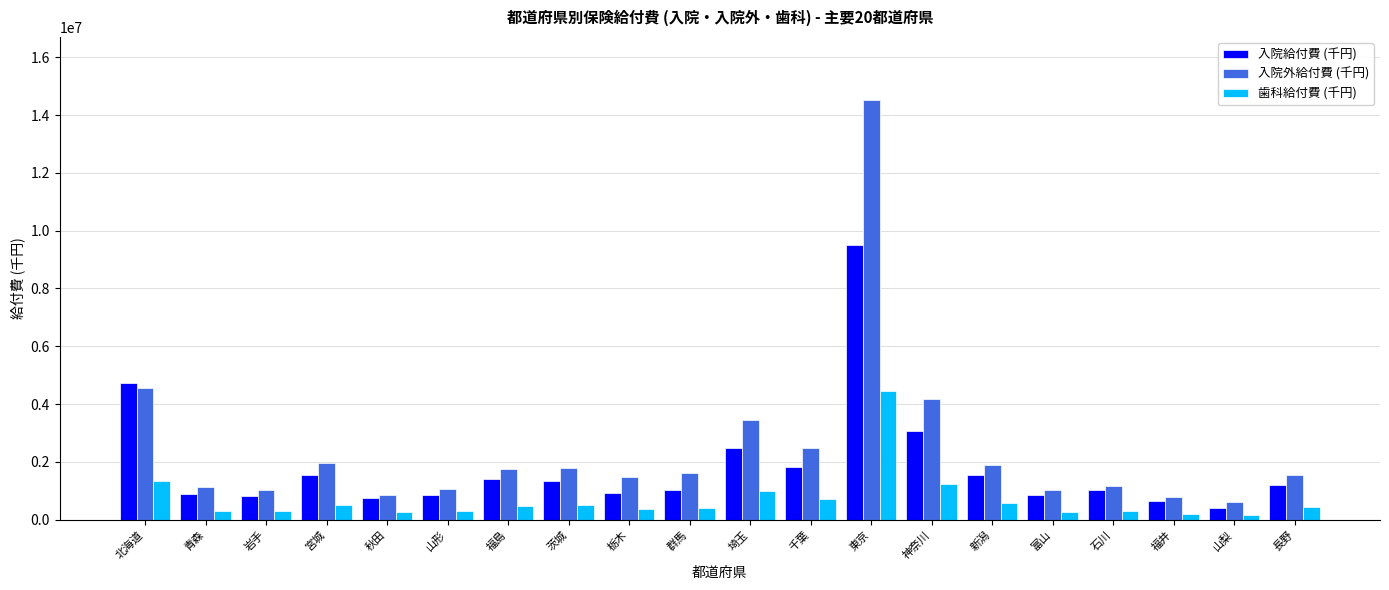

What is the highest value of the 歯科給付費 (千円) series?

4461778.0